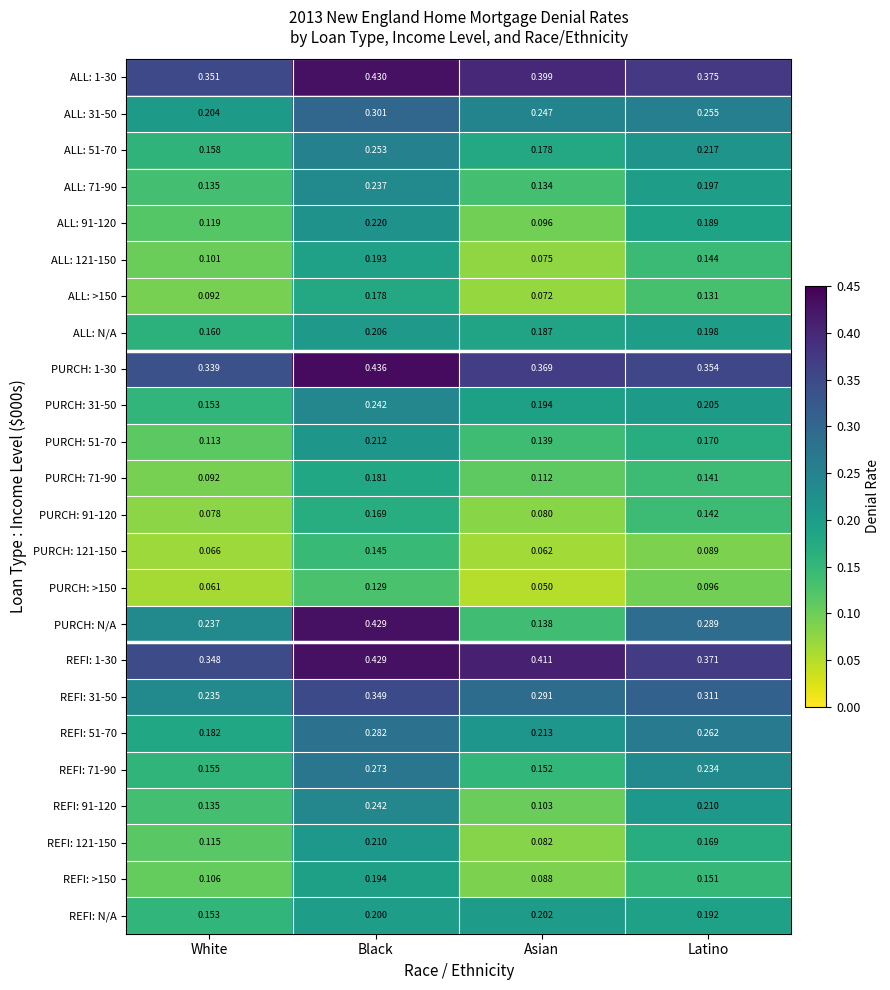

Which category has the highest value in the PURCH: >150 series?

Black